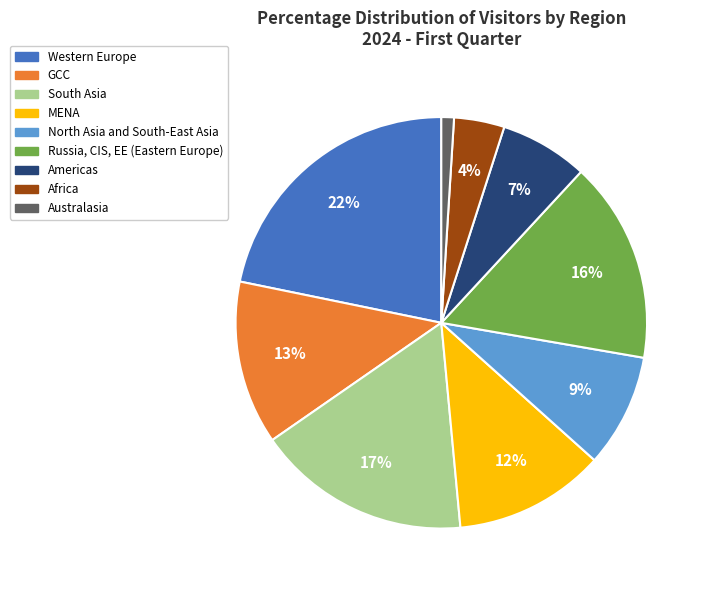

Which category has the smallest portion of the pie?

Australasia